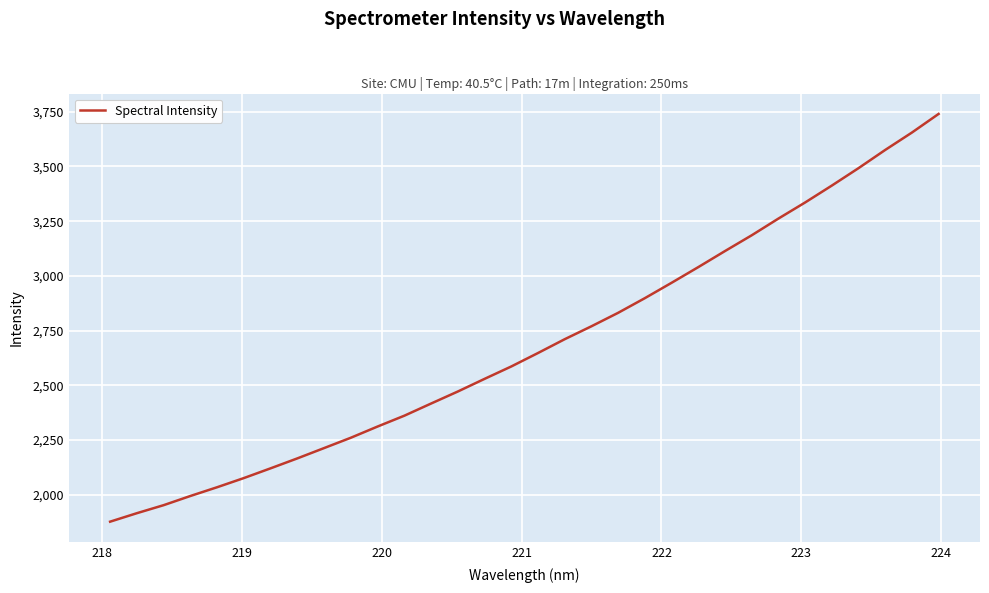

What is the smallest value displayed?

1877.0